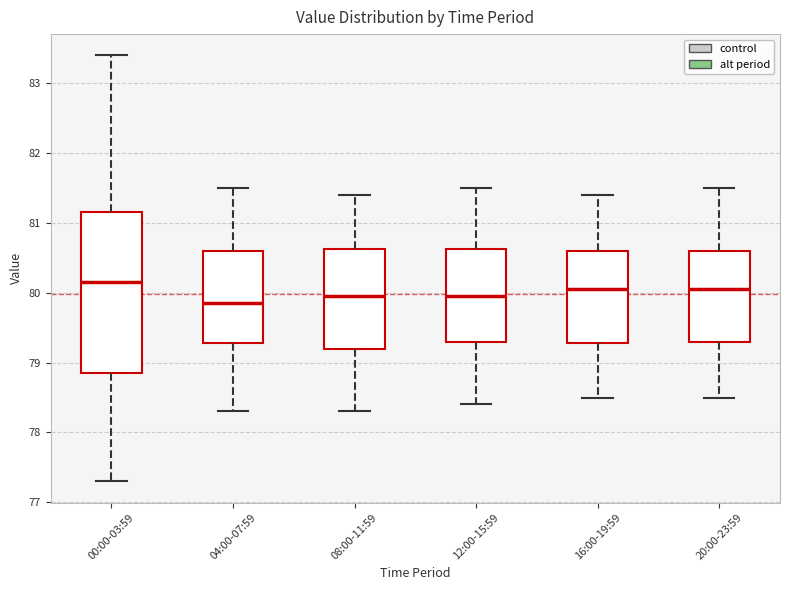

Where is the upper edge of the box for 08:00-11:59 on the y-axis? The values are not printed on the chart, so give them approximately, as read against the axis.

80.6